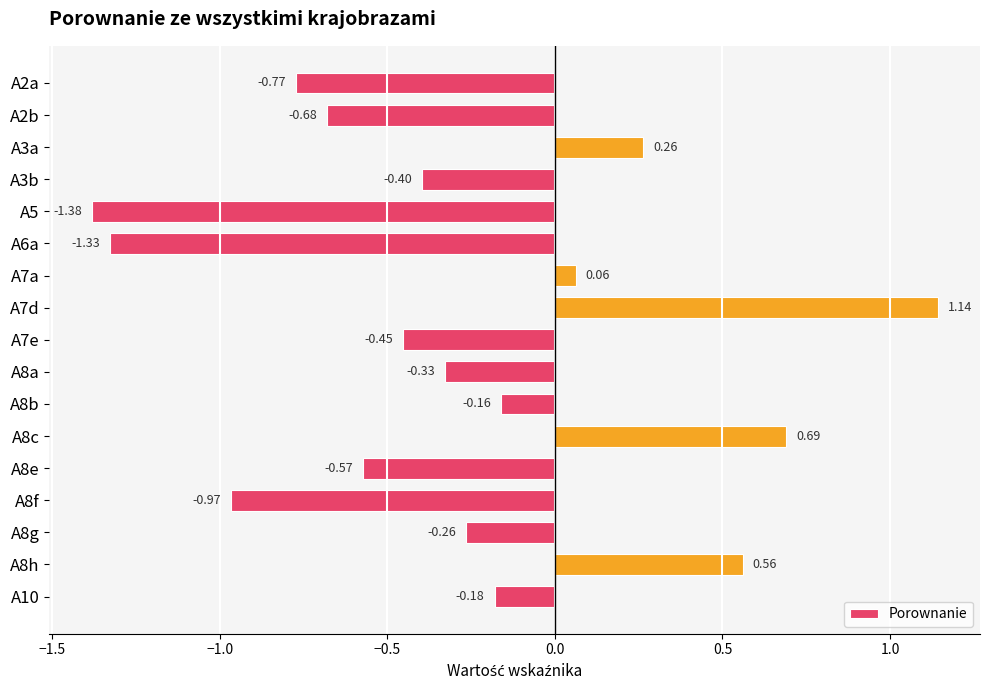

How many bars are there in total?

17